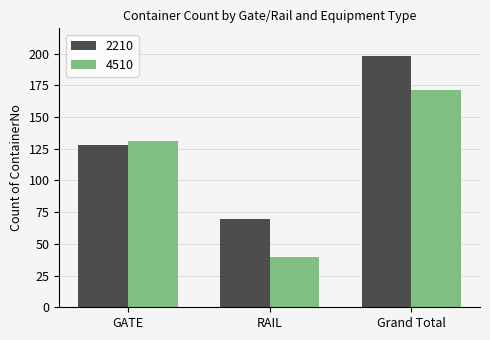

At which label does 2210 reach its minimum?

RAIL